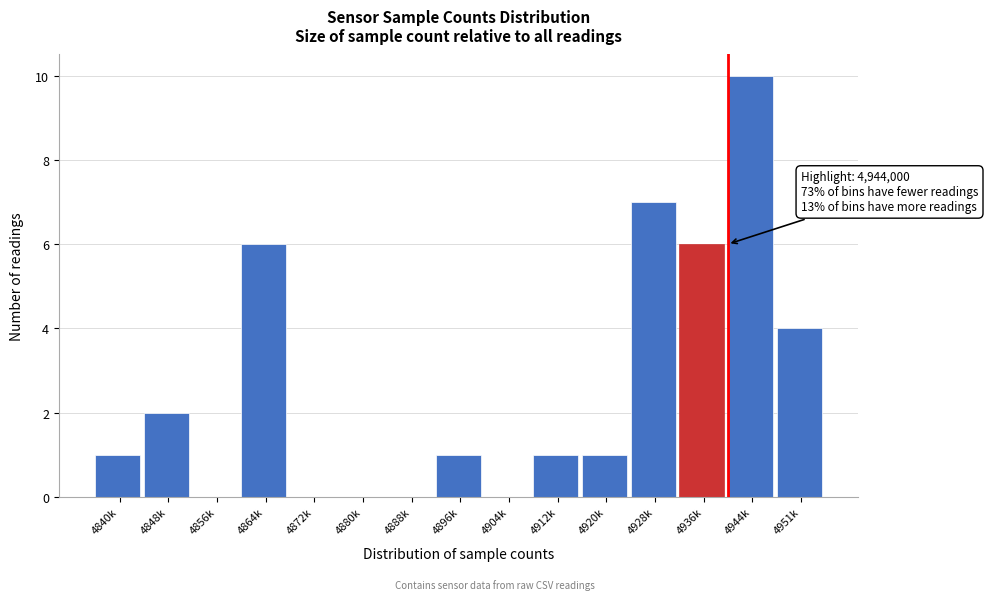

Reading left to right, extract all data points from this chart.

4840k=1	4848k=2	4856k=0	4864k=6	4872k=0	4880k=0	4888k=0	4896k=1	4904k=0	4912k=1	4920k=1	4928k=7	4936k=6	4944k=10	4951k=4